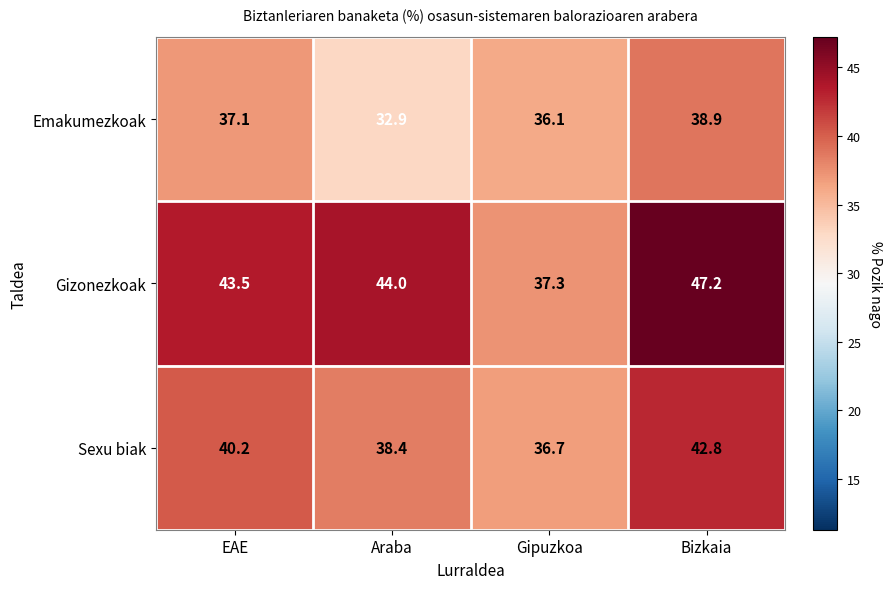

What is the difference between the maximum and second lowest values in the Emakumezkoak series?

2.8